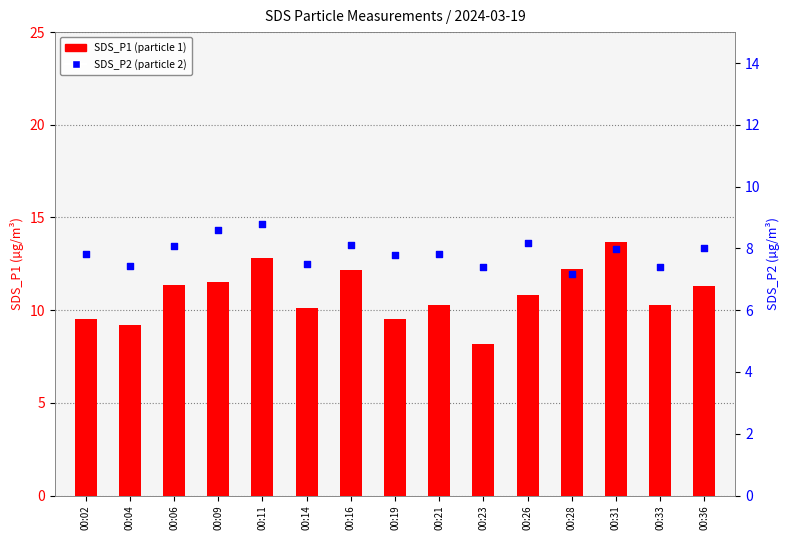

Is the value of SDS_P2 at 00:09 greater than the value of SDS_P1 at 00:19?

No